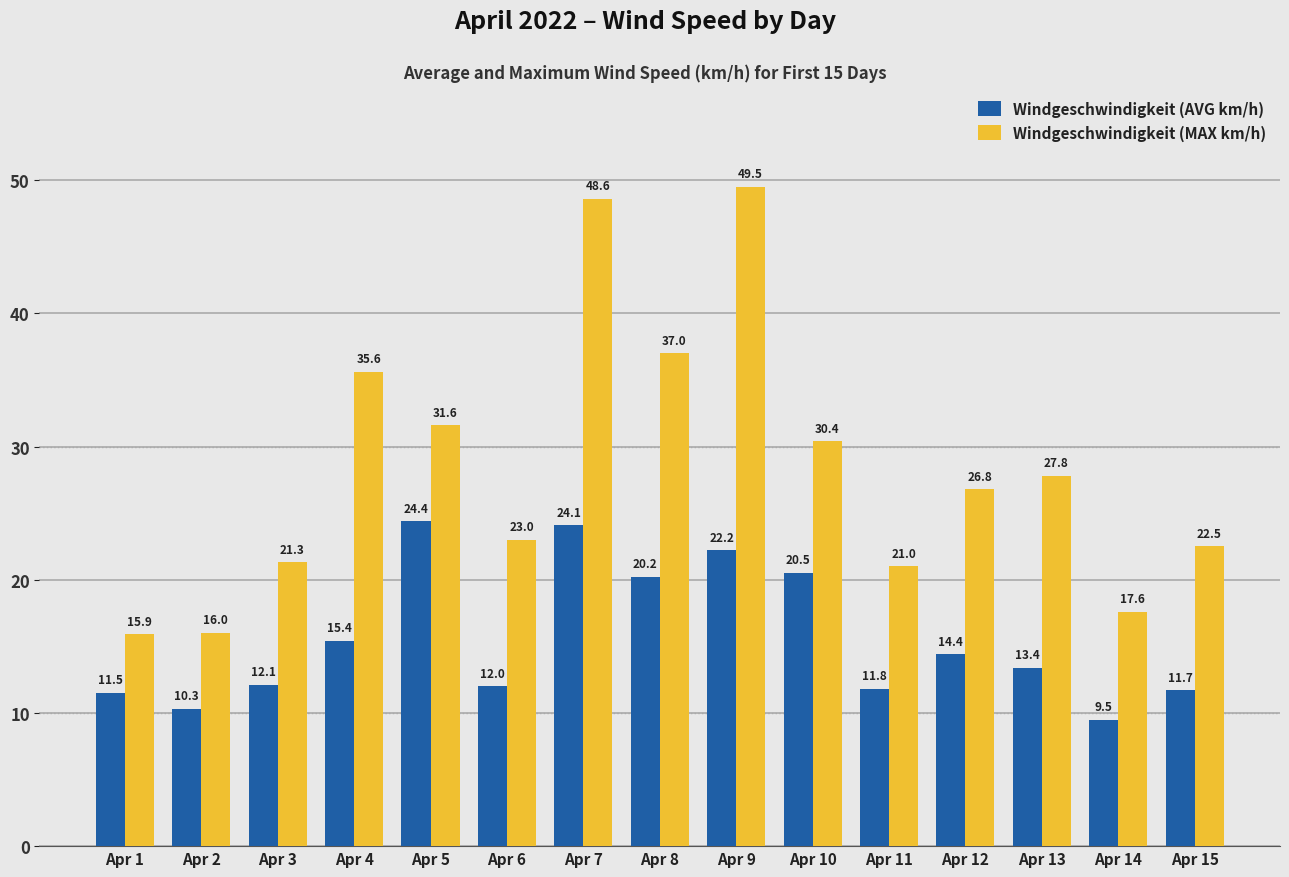

Which series has the largest total across all categories?

Windgeschwindigkeit (MAX km/h)